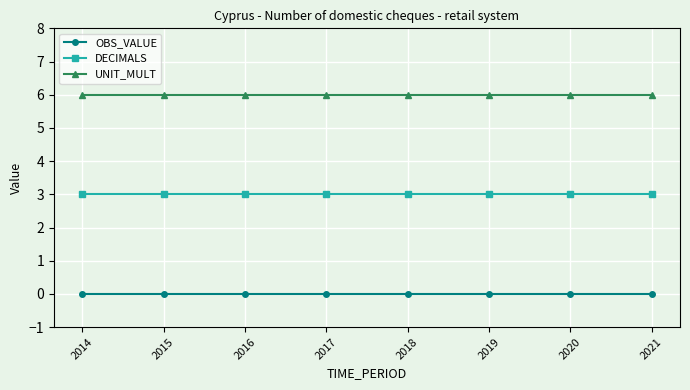

What is the difference between the highest and lowest values at 2014?

6